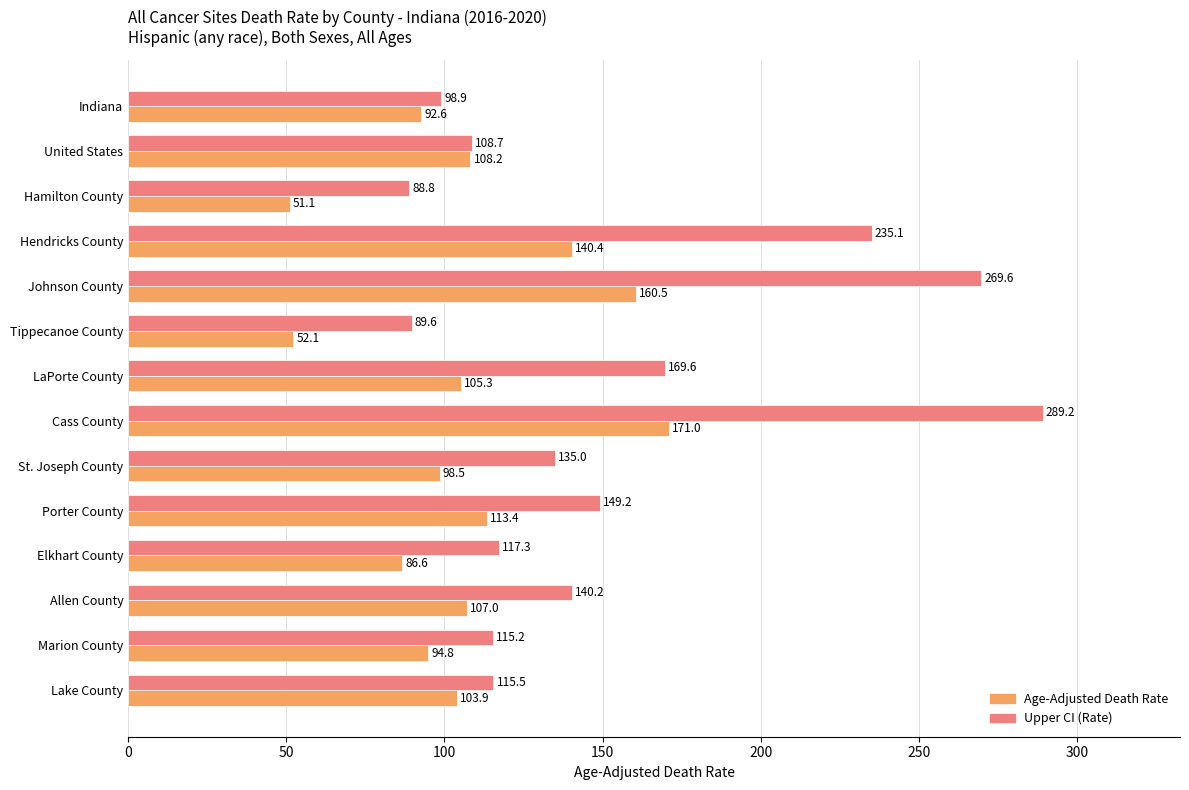

Rank the series by their maximum value, from lowest to highest.

Age-Adjusted Death Rate, Upper CI (Rate)